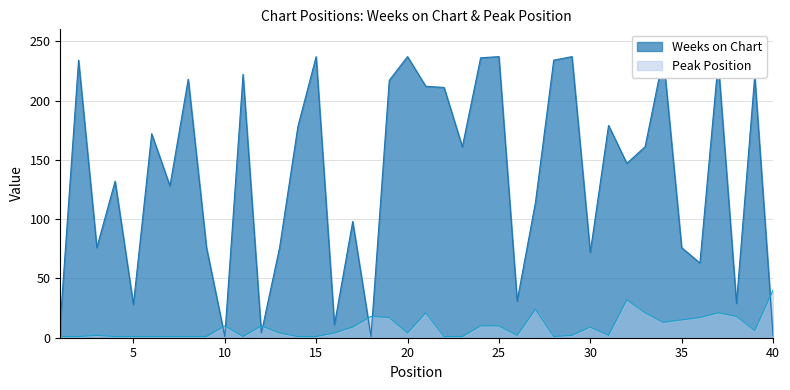

How many data points in Peak Position are above 4?

19